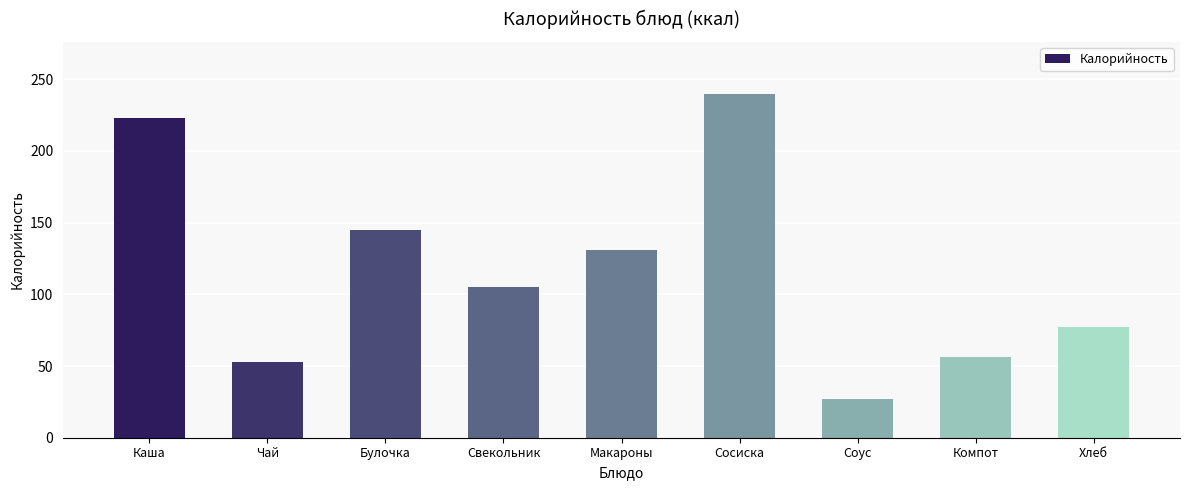

Which category has the lowest value across all series?

Соус